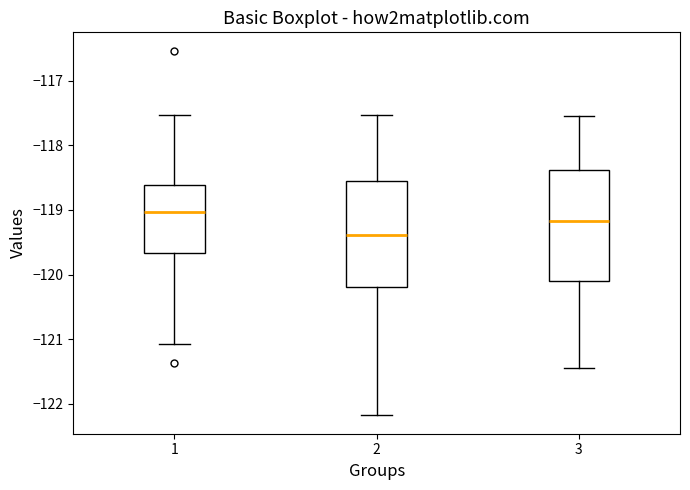

Where does the median line of the box at x = 3 sit on the y-axis? The values are not printed on the chart, so give them approximately, as read against the axis.

-119.2